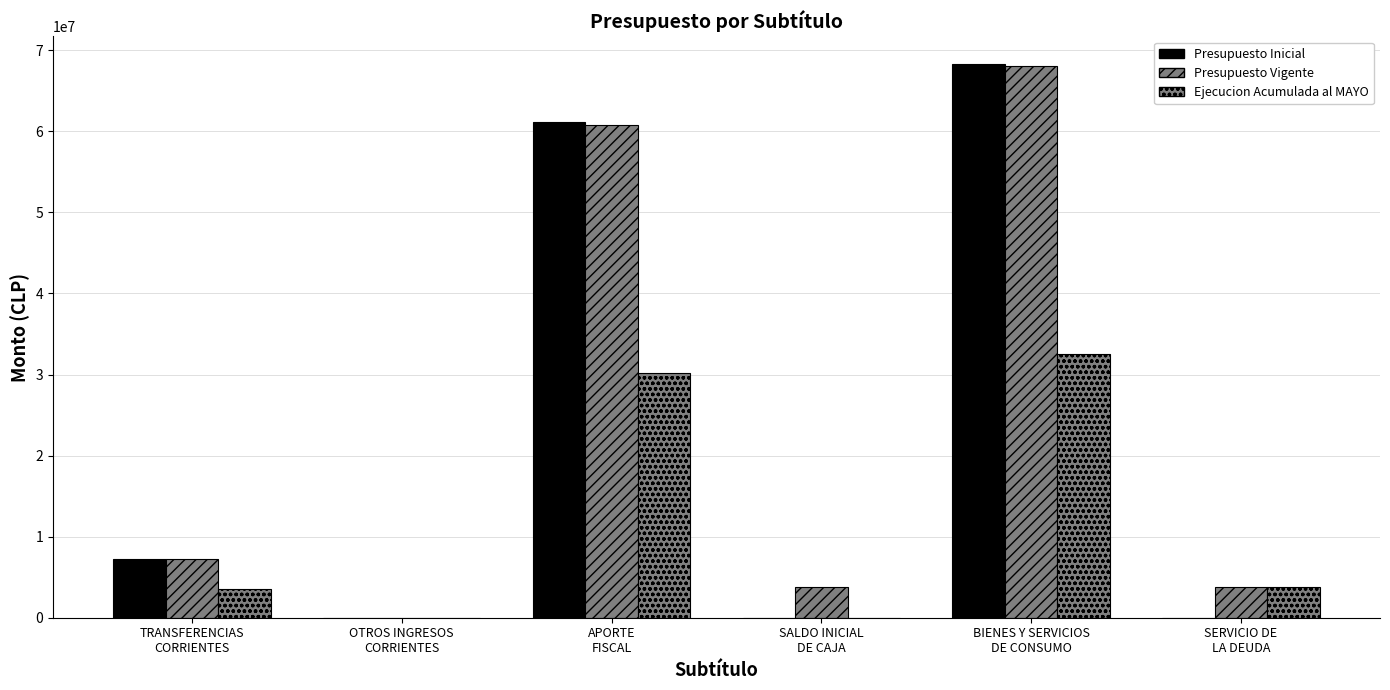

At which label does Presupuesto Inicial first exceed 7208172?

APORTE
FISCAL